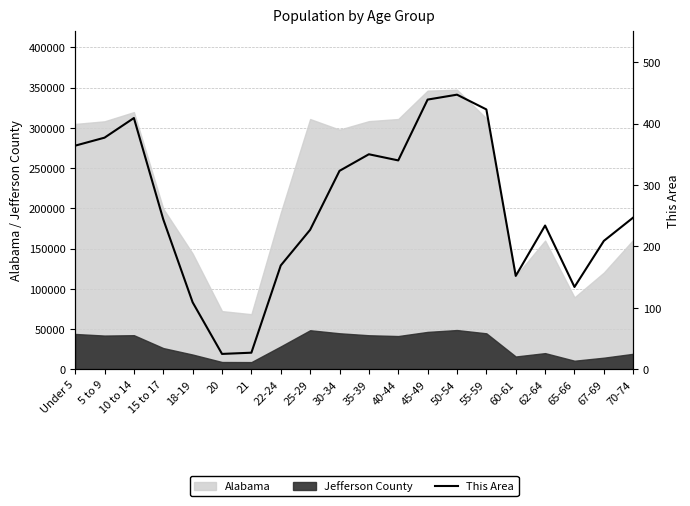

At which category does the chart reach its minimum across all series?

20